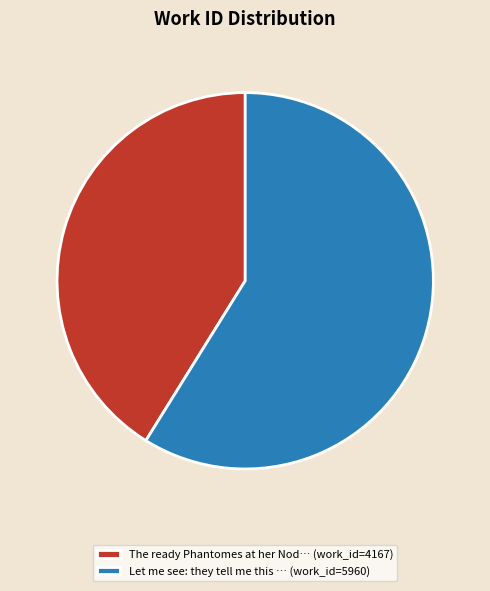

True or false: The ready Phantomes at her Nod… (work_id=4167) accounts for 46% of the total.

False